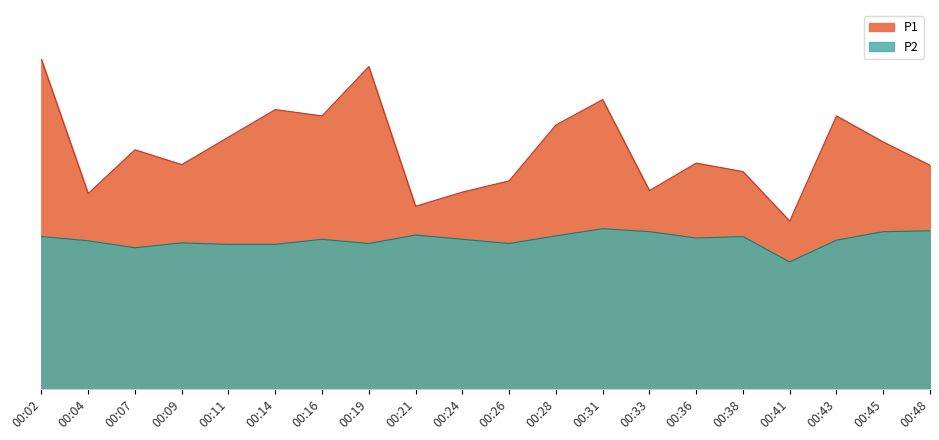

Rank the series by their average value, from highest to lowest.

P1, P2